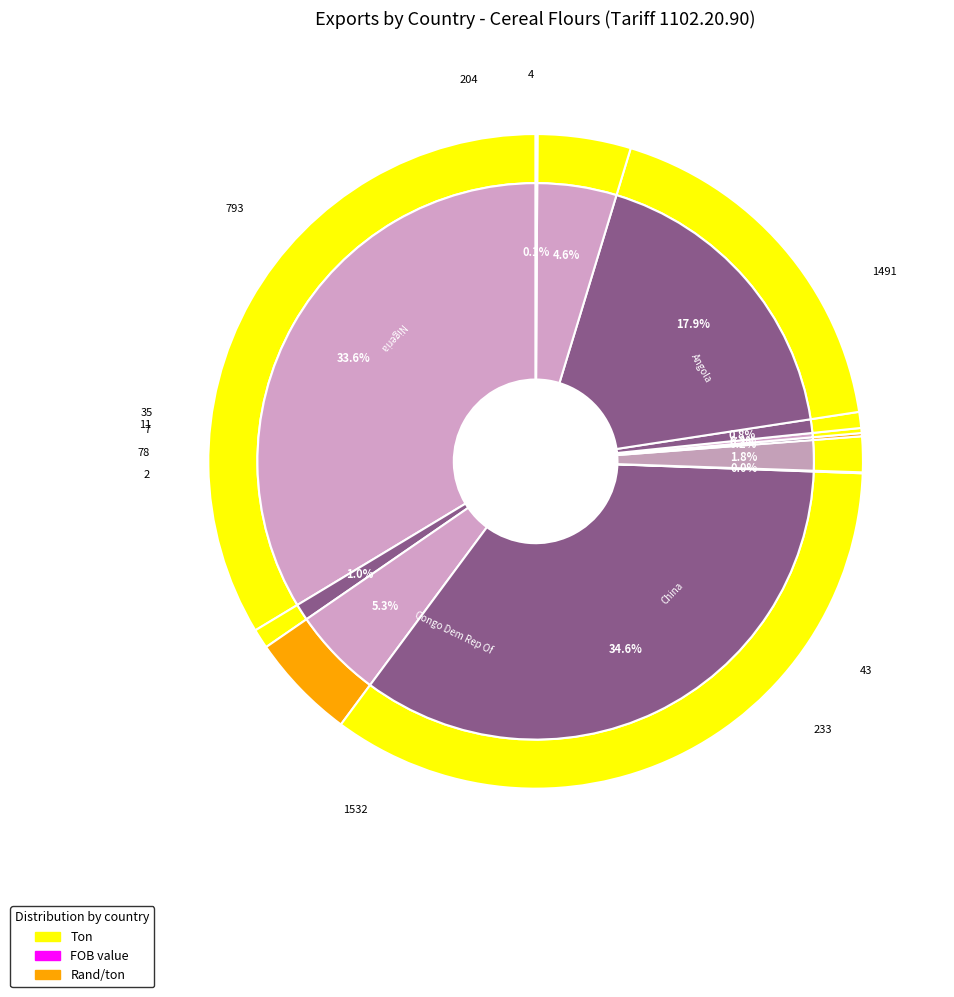

Is Zimbabwe the majority of the pie?

No